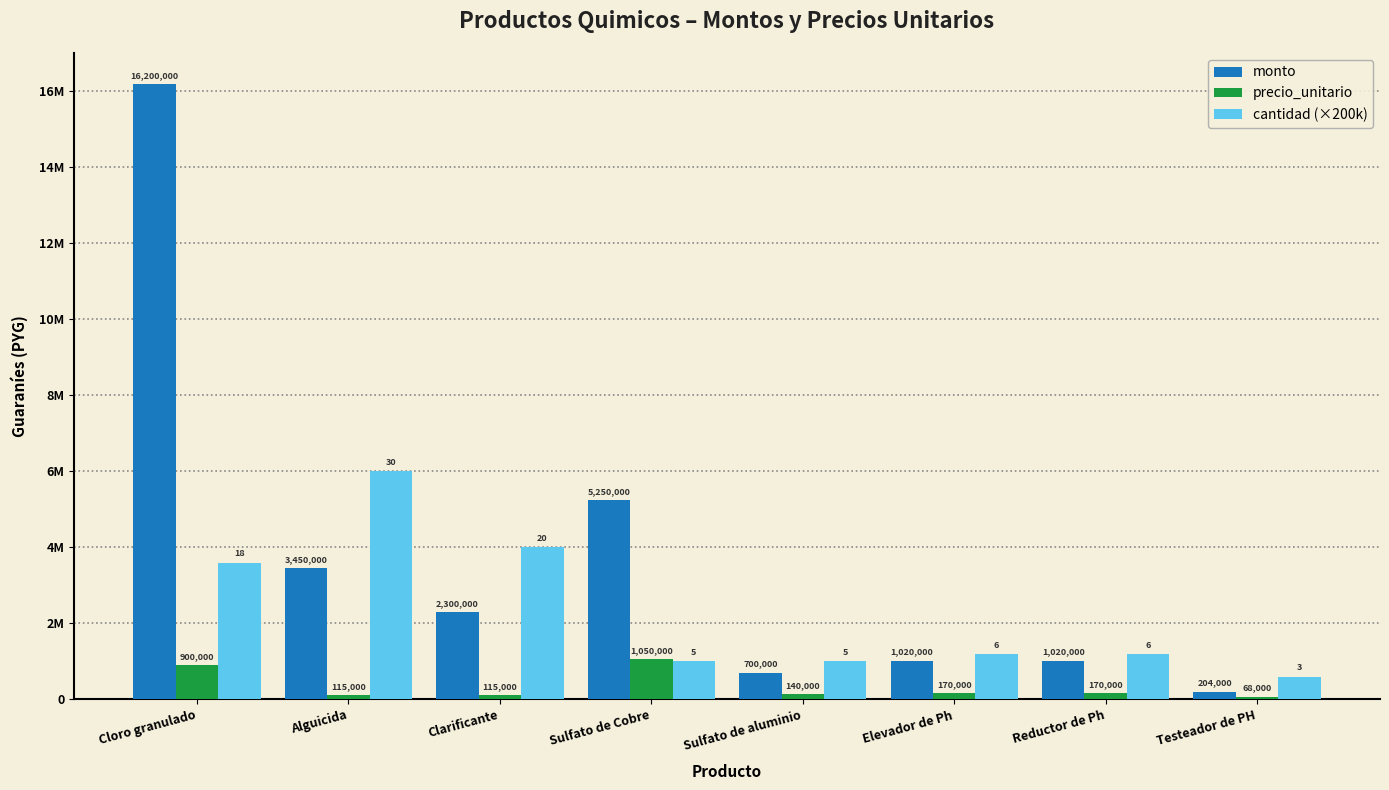

At which label is precio_unitario closest to 559000?

Cloro granulado